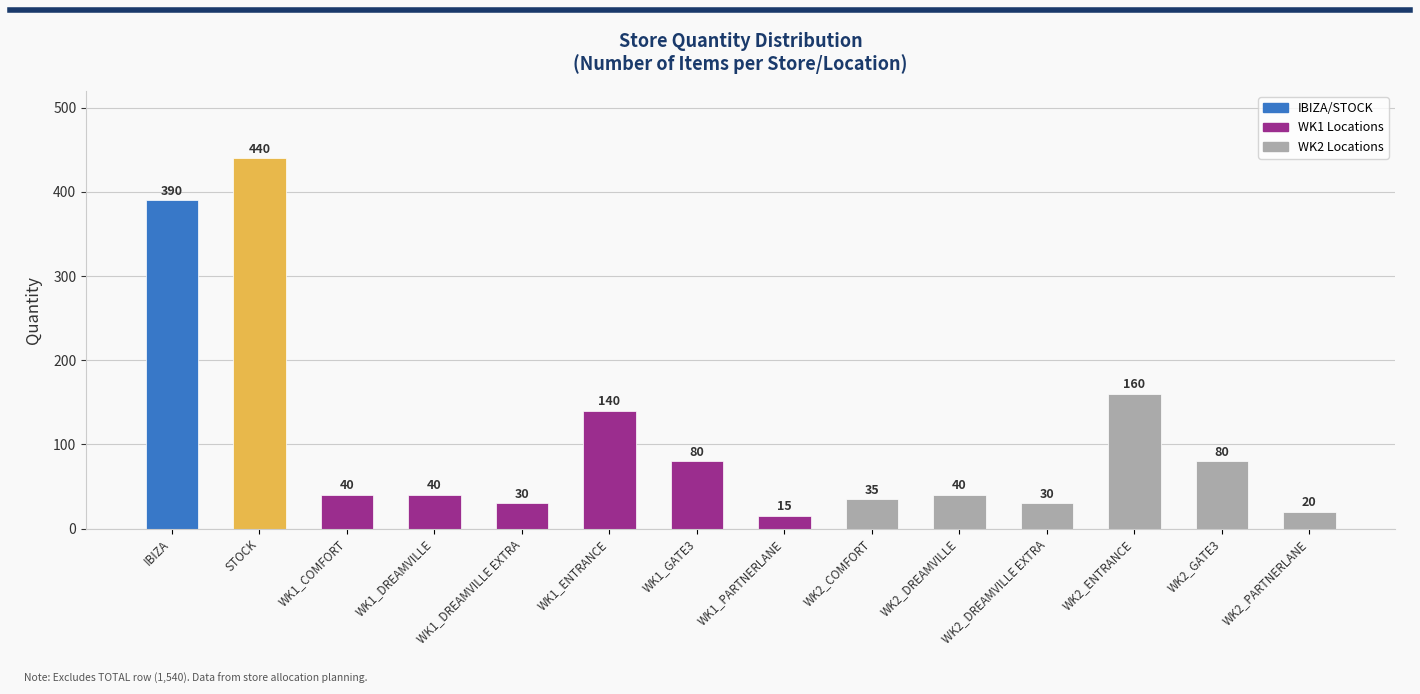

Reading right to left, transcribe all the data shown in this chart.

20	80	160	30	40	35	15	80	140	30	40	40	440	390